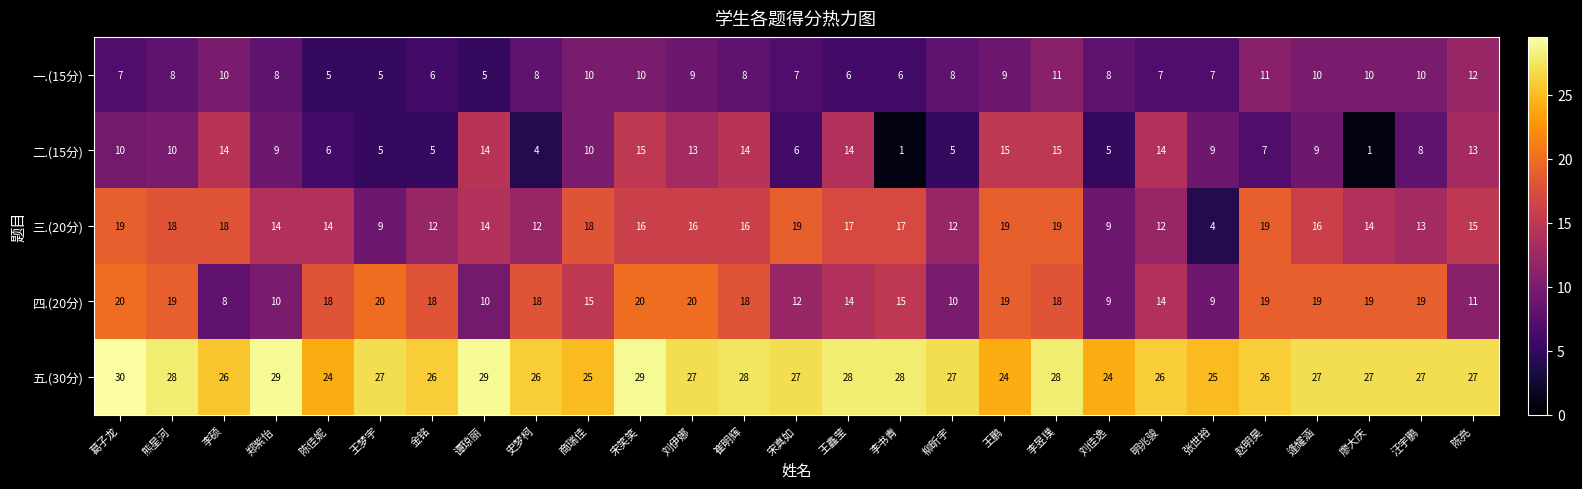

At how many categories does at least one series exceed 2?

27